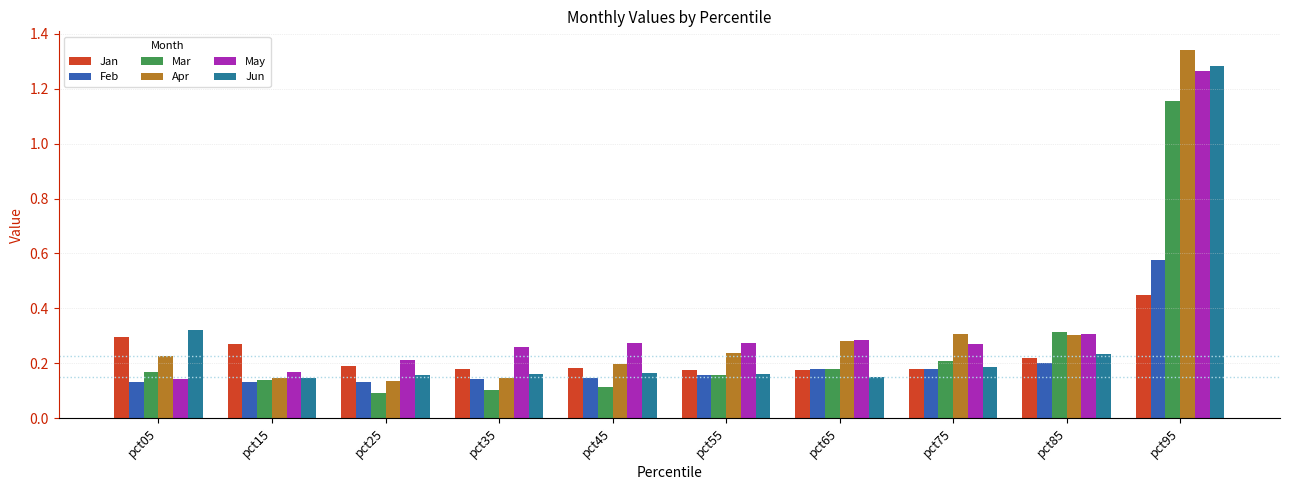

List the series in order of their peak value, lowest first.

Jan, Feb, Mar, May, Jun, Apr